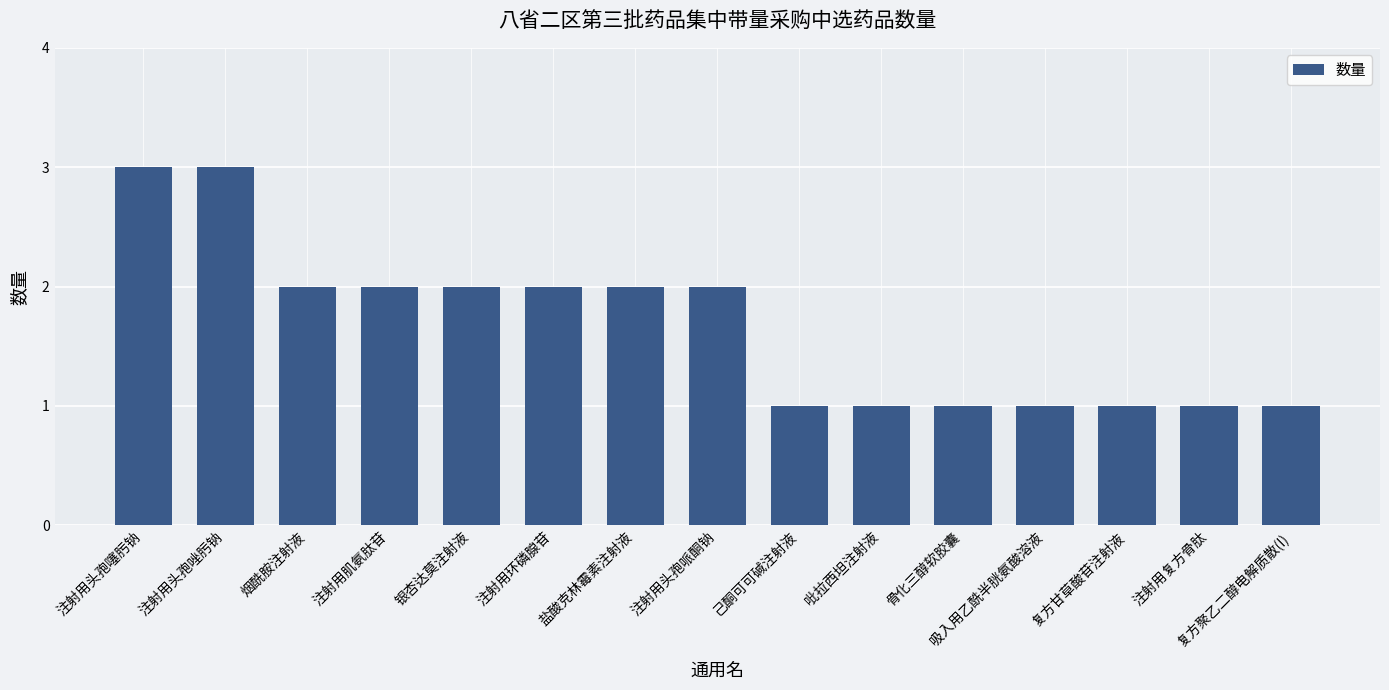

What is the sum of all values?

25